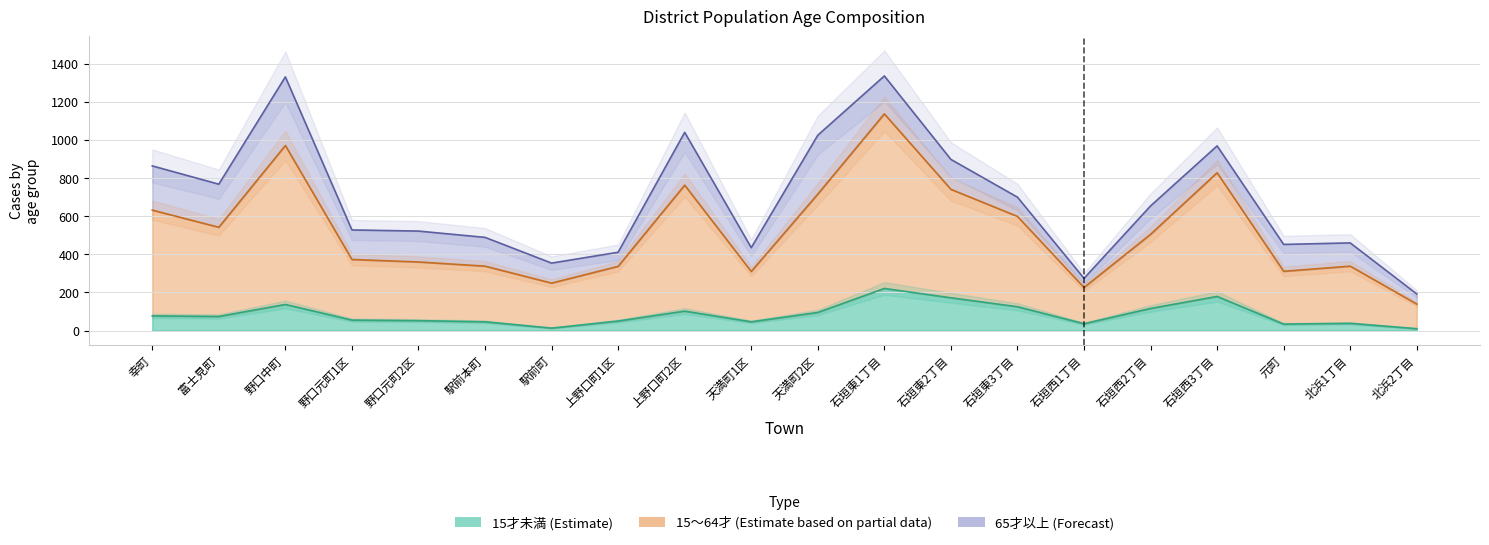

True or false: 15才未満 and 15～64才 intersect in this chart.

False